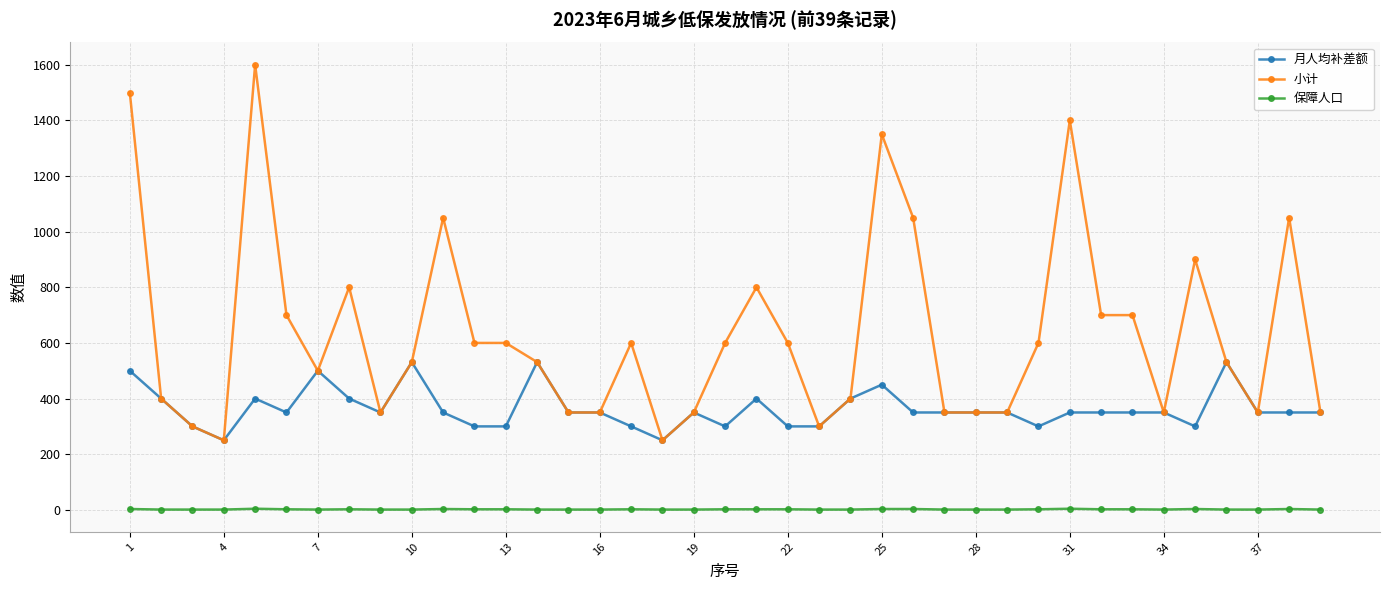

What is the difference between the maximum and minimum values in the 小计 series?

1350